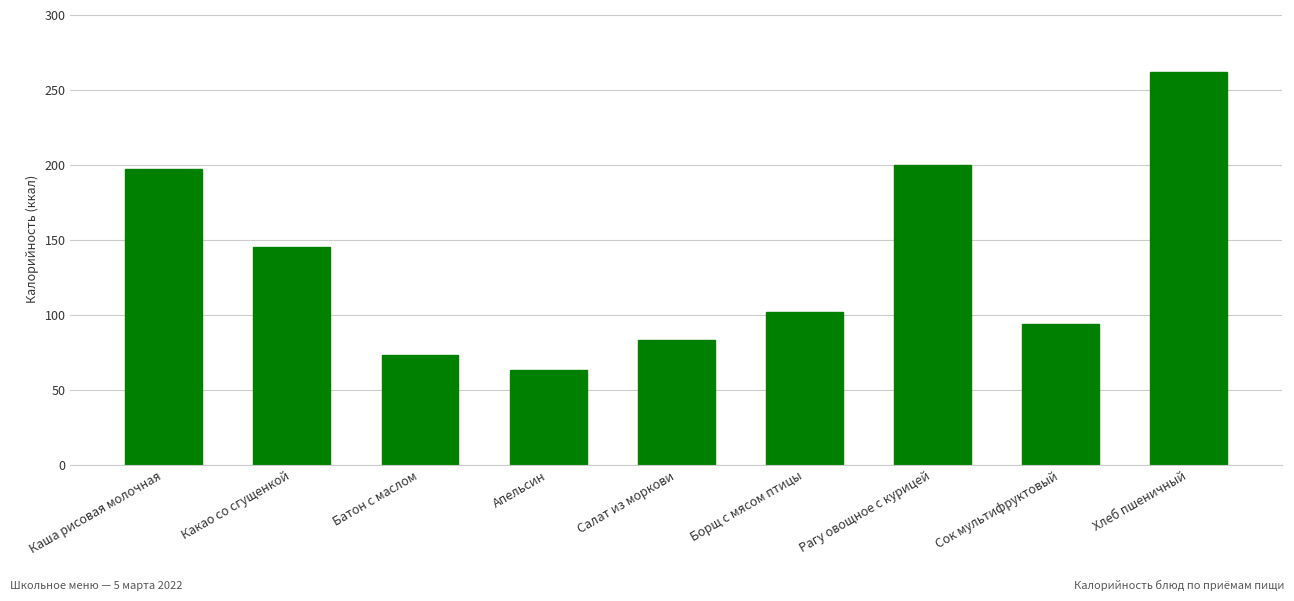

Rank the categories by value from lowest to highest.

Апельсин, Батон с маслом, Салат из моркови, Сок мультифруктовый, Борщ с мясом птицы, Какао со сгущенкой, Каша рисовая молочная, Рагу овощное с курицей, Хлеб пшеничный